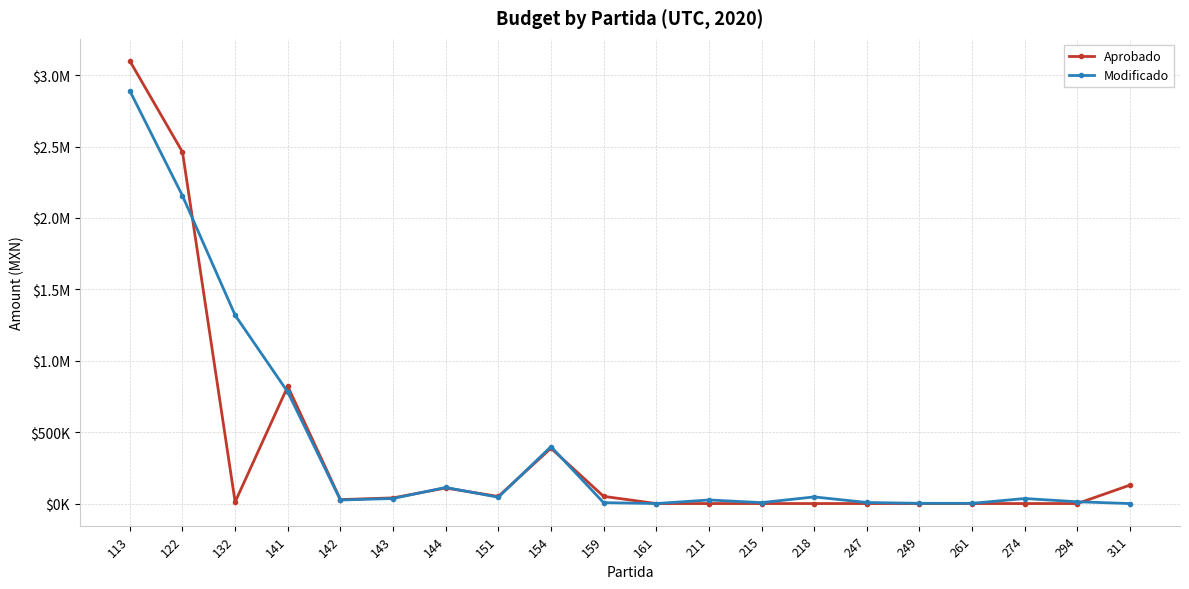

What is the average value of the Modificado series?

395151.9